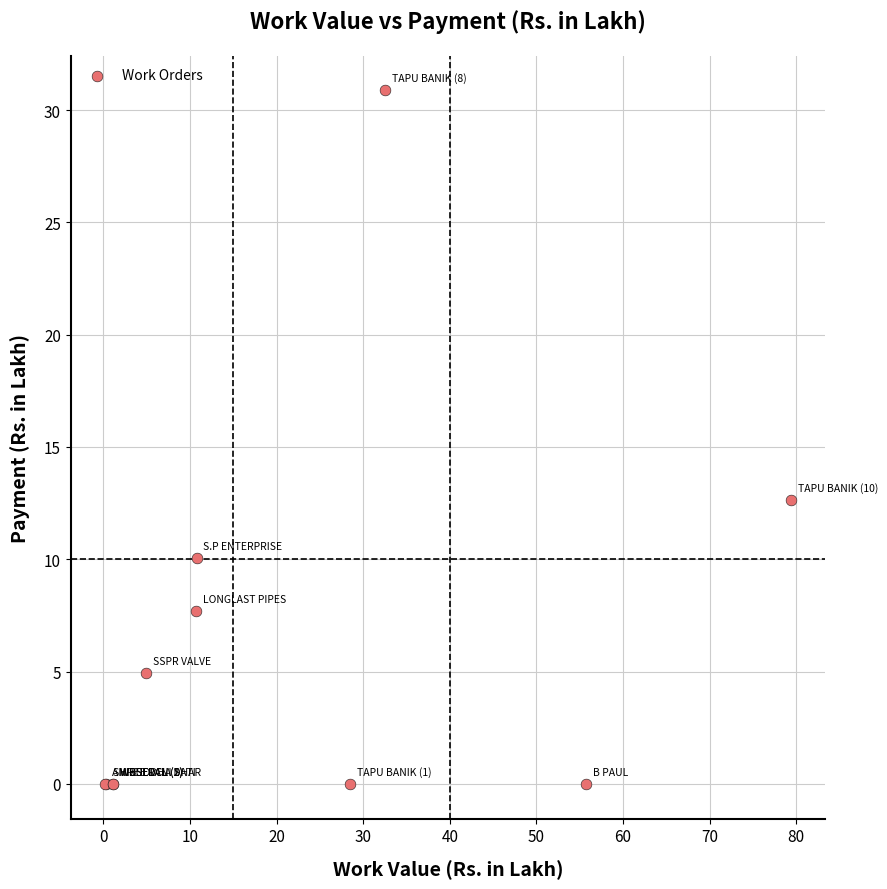

What Y value in the scatter plot is closest to 15?

12.6